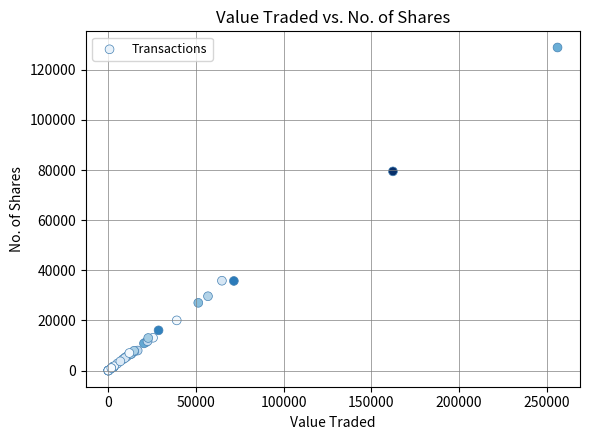

What Y value in the scatter plot is closest to 64443?

79466